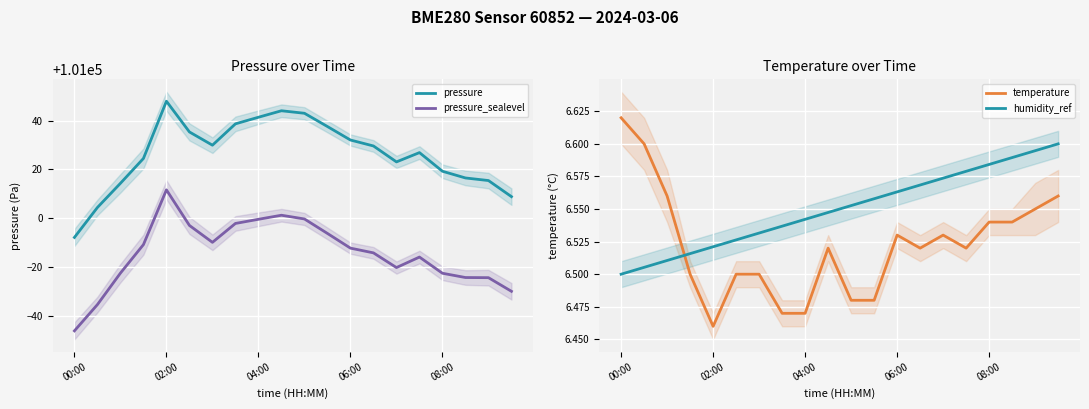

What is the minimum value for pressure?

100992.1